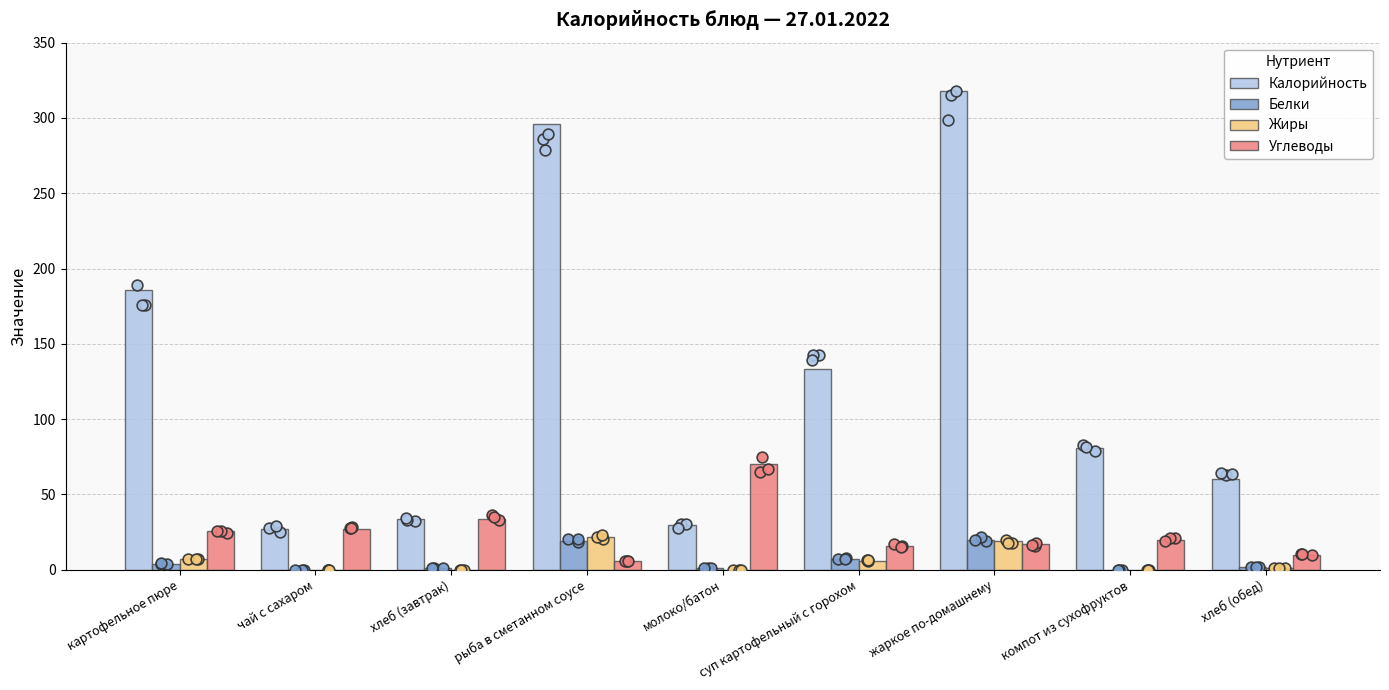

At how many categories does at least one series exceed 221?

2